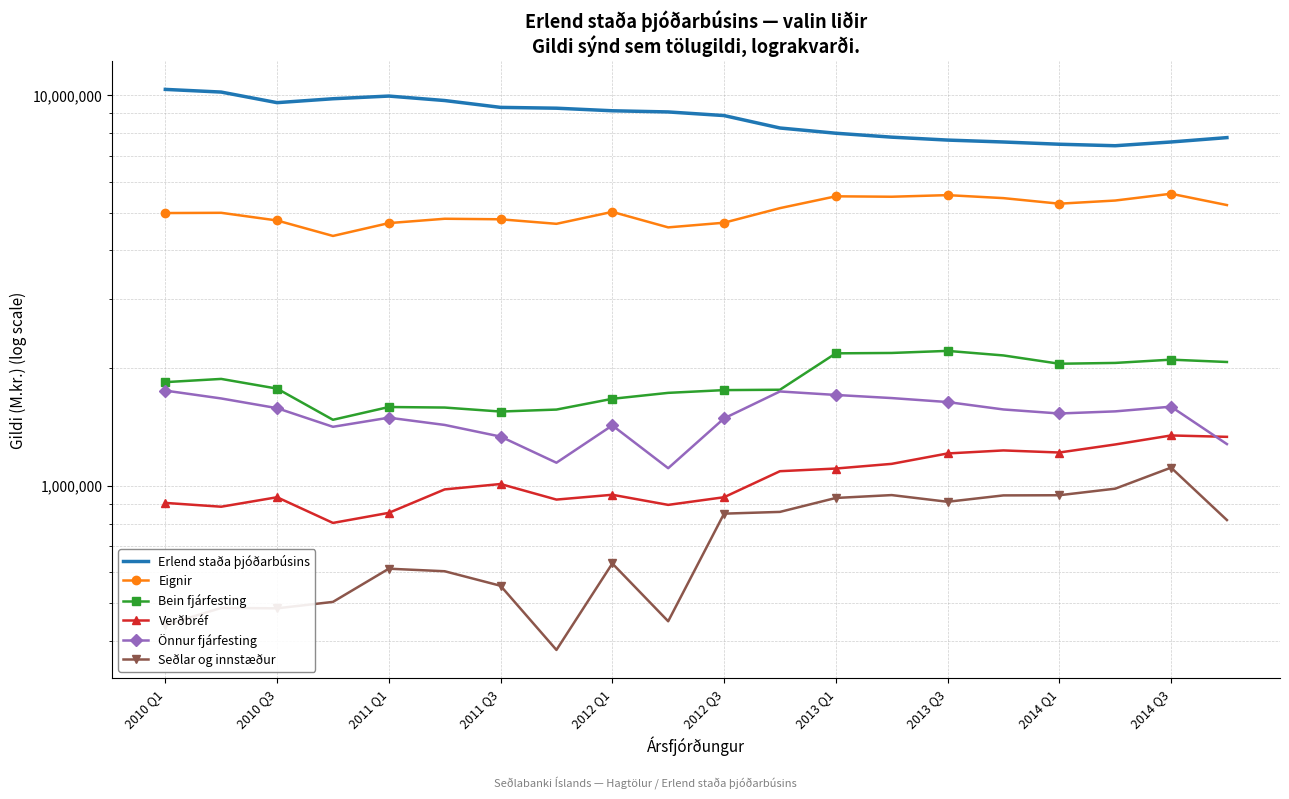

What is the spread (max minus min) of values at 17?

6432807